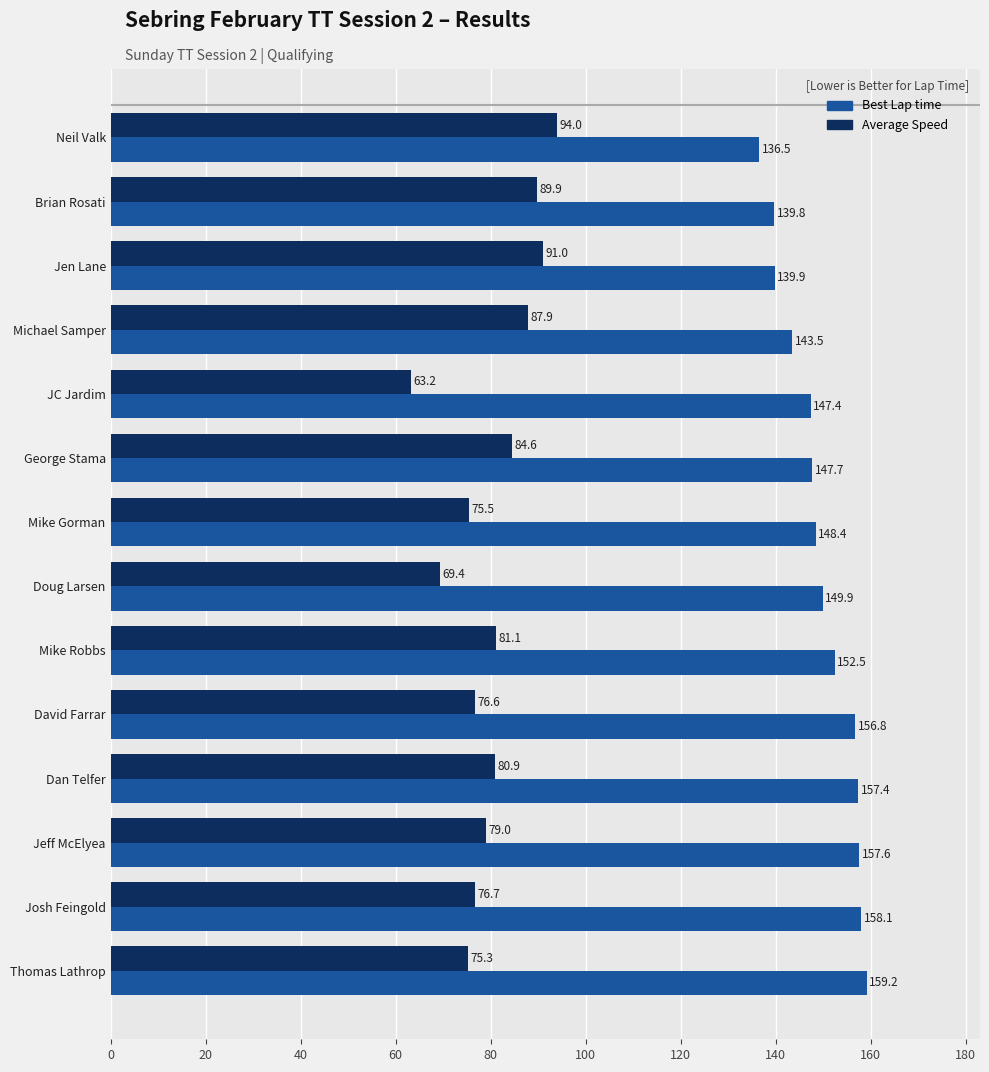

At which label does Average Speed reach its peak?

Neil Valk